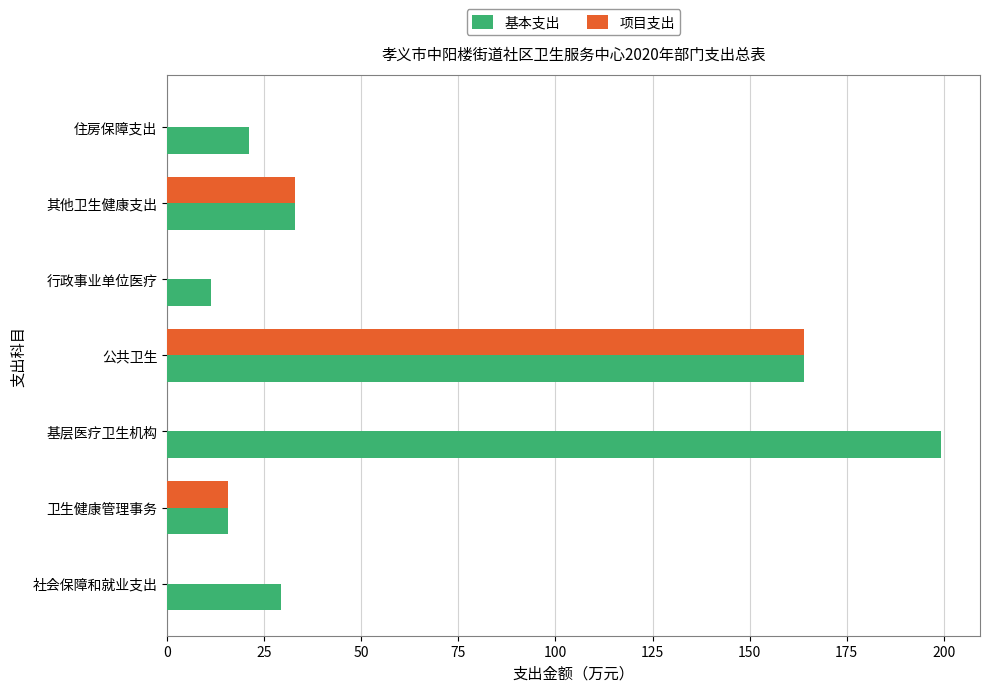

What is the sum of all 基本支出 values?

473.5